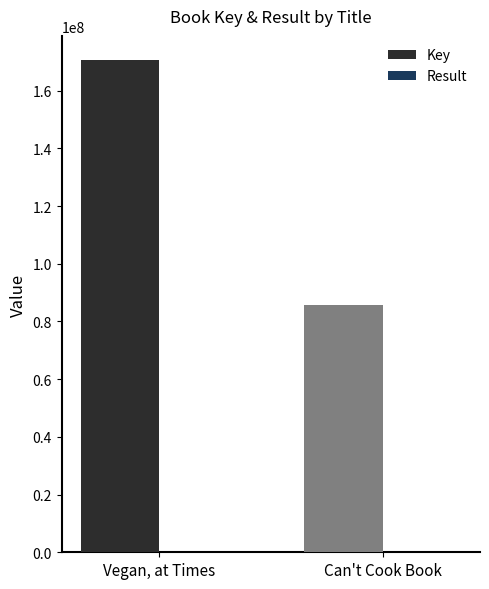

Between Vegan, at Times and Can't Cook Book, which series saw the biggest shift?

Key